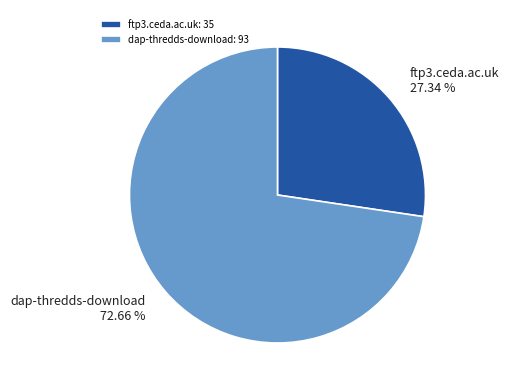

Which slice is the largest?

dap-thredds-download